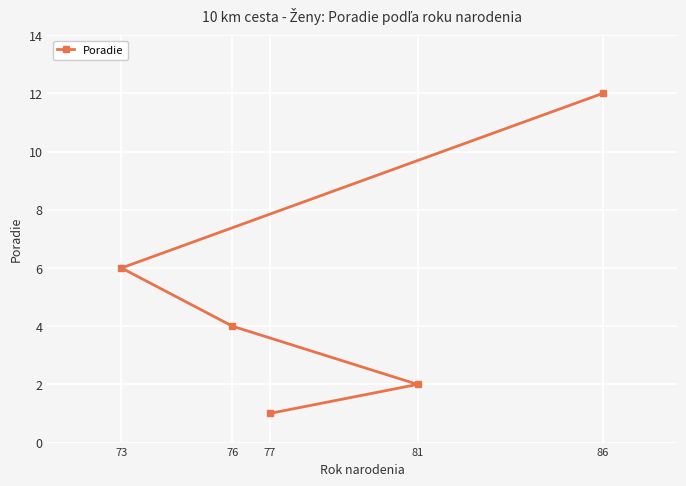

What is the difference between the maximum and second lowest values?

10